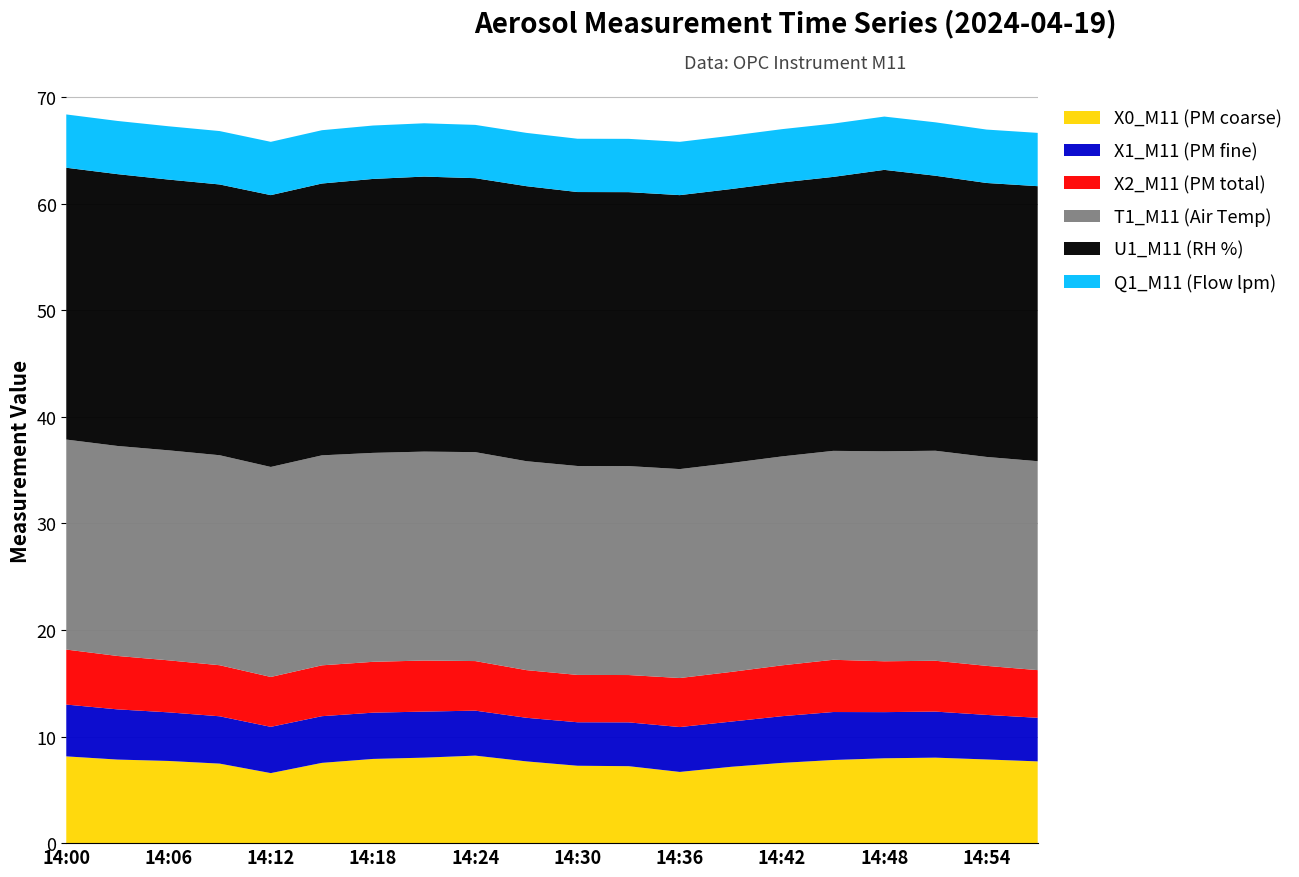

Reading left to right, transcribe all the data shown in this chart.

X0_M11 (PM coarse): 8.1	7.8	7.7	7.5	6.6	7.5	7.9	8.0	8.2	7.7	7.3	7.2	6.7	7.2	7.5	7.8	8.0	8.0	7.8	7.7
X1_M11 (PM fine): 4.9	4.7	4.6	4.4	4.3	4.4	4.3	4.3	4.2	4.1	4.1	4.1	4.2	4.2	4.4	4.5	4.3	4.3	4.2	4.1
X2_M11 (PM total): 5.2	5.0	4.9	4.8	4.7	4.8	4.8	4.8	4.7	4.5	4.4	4.4	4.6	4.7	4.8	4.9	4.8	4.8	4.6	4.5
T1_M11 (Air Temp): 19.7	19.7	19.7	19.7	19.7	19.7	19.6	19.6	19.6	19.6	19.6	19.6	19.6	19.6	19.6	19.6	19.7	19.7	19.6	19.6
U1_M11 (RH %): 25.5	25.5	25.4	25.4	25.5	25.5	25.7	25.8	25.7	25.8	25.7	25.7	25.7	25.7	25.7	25.7	26.4	25.8	25.7	25.8
Q1_M11 (Flow lpm): 5.0	5.0	5.0	5.0	5.0	5.0	5.0	5.0	5.0	5.0	5.0	5.0	5.0	5.0	5.0	5.0	5.0	5.0	5.0	5.0